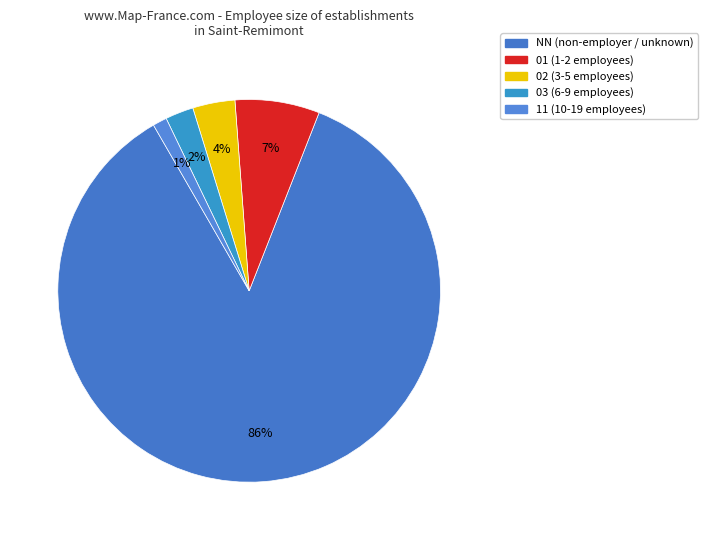

To the nearest percent, what is the difference between the 02 and NN slice percentages?

82%